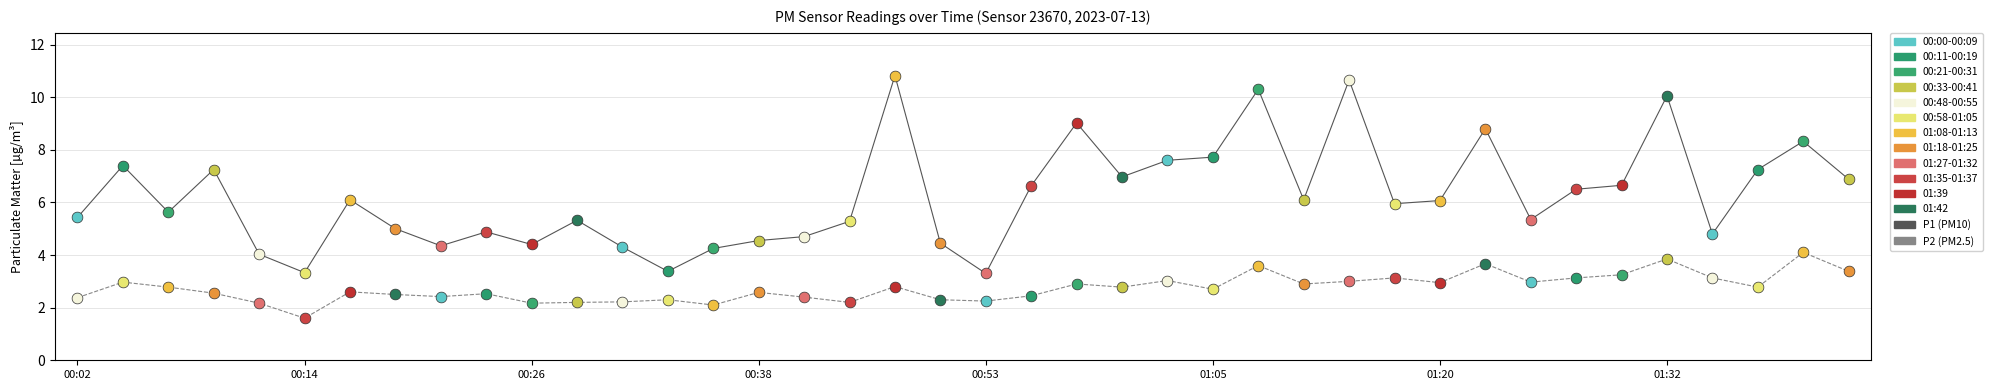

Which series reaches the minimum Y coordinate?

P2